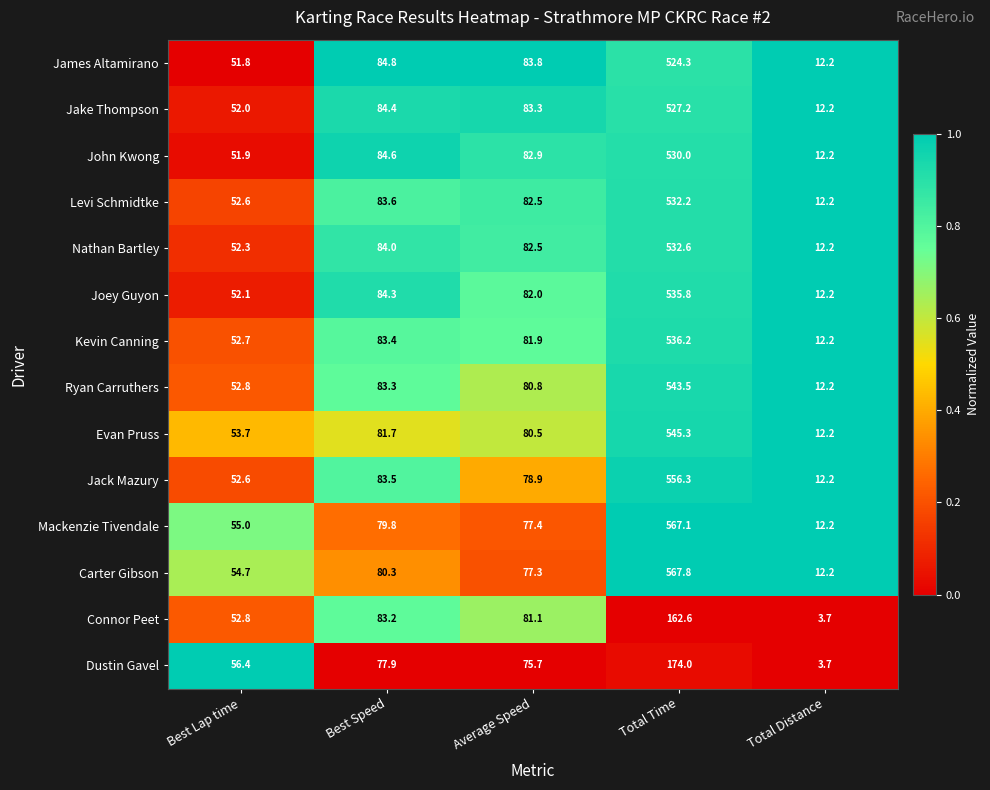

Between Best Speed and Total Time, which series saw the biggest shift?

Carter Gibson